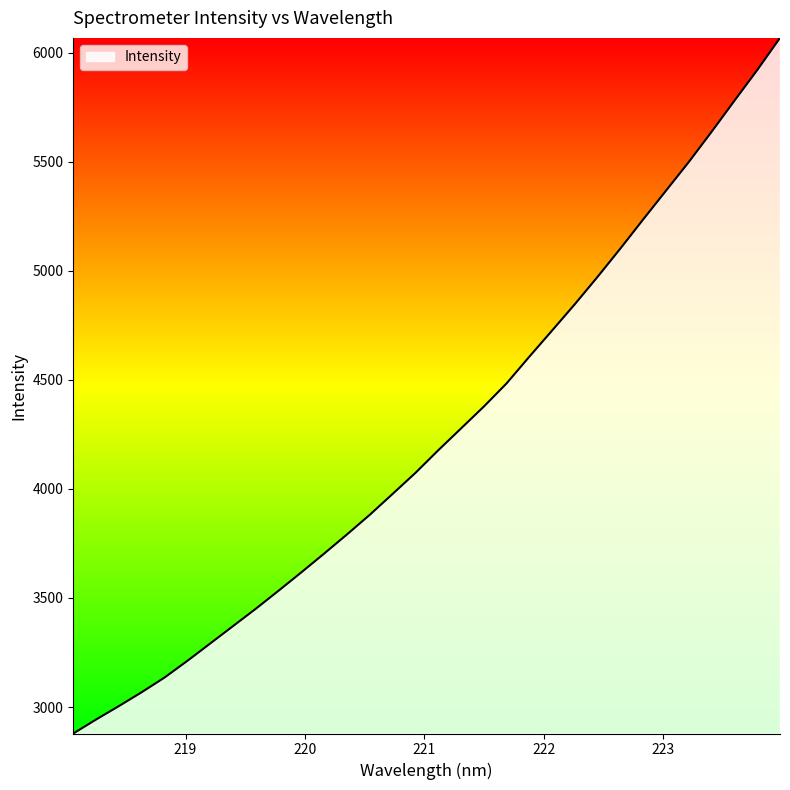

What is the minimum value shown in the chart?

2878.5